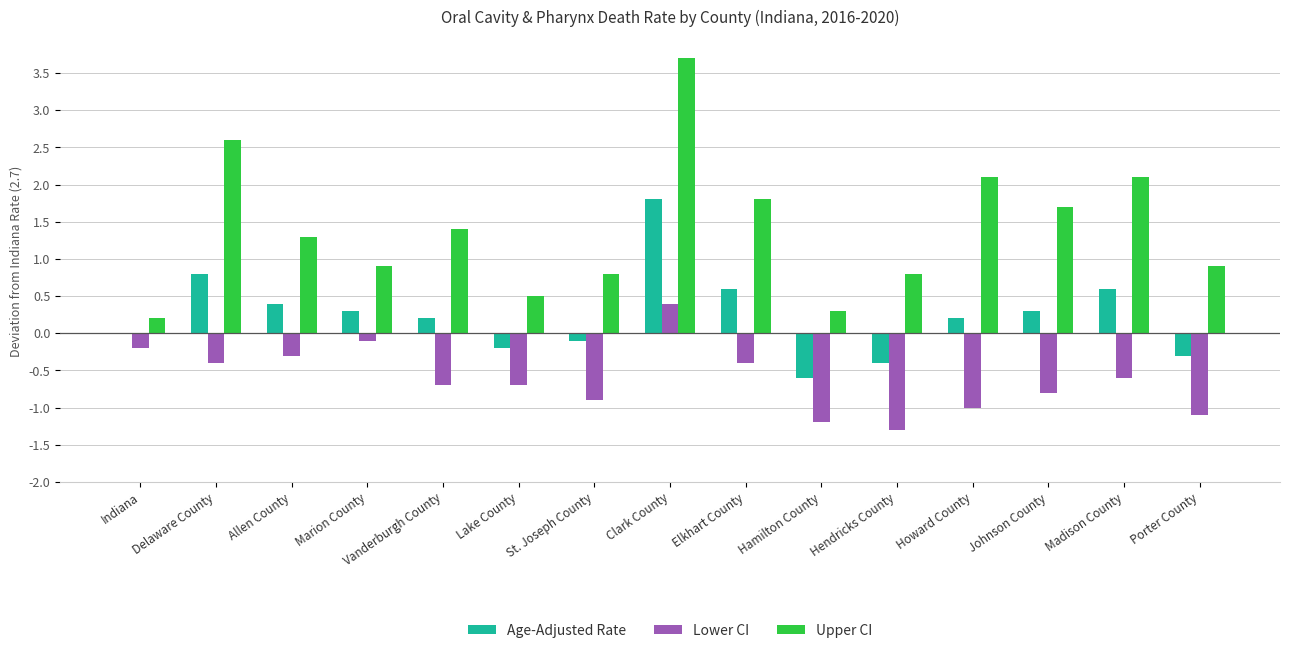

At which label does Upper CI reach its peak?

Clark County